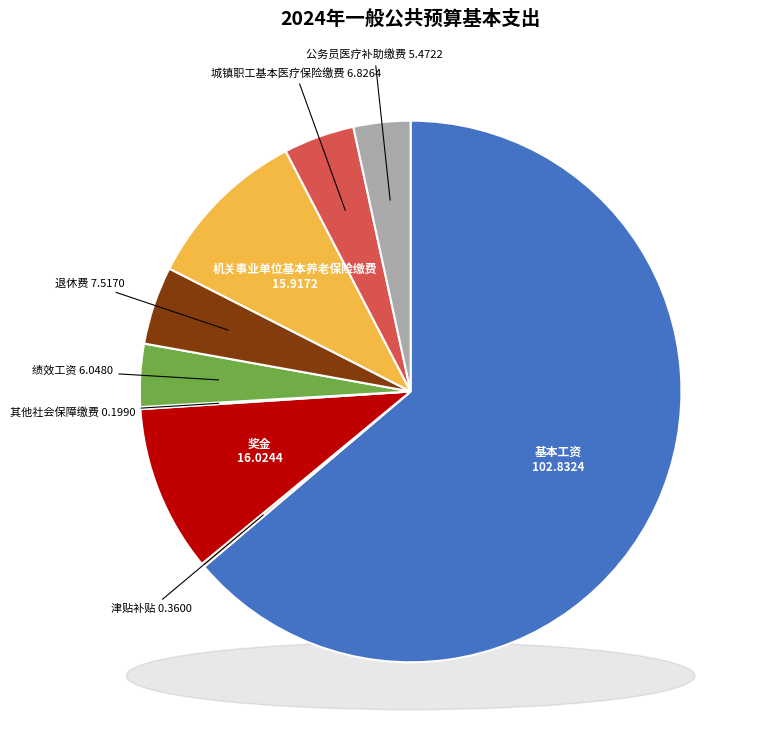

True or false: 奖金 accounts for 3% of the total.

False